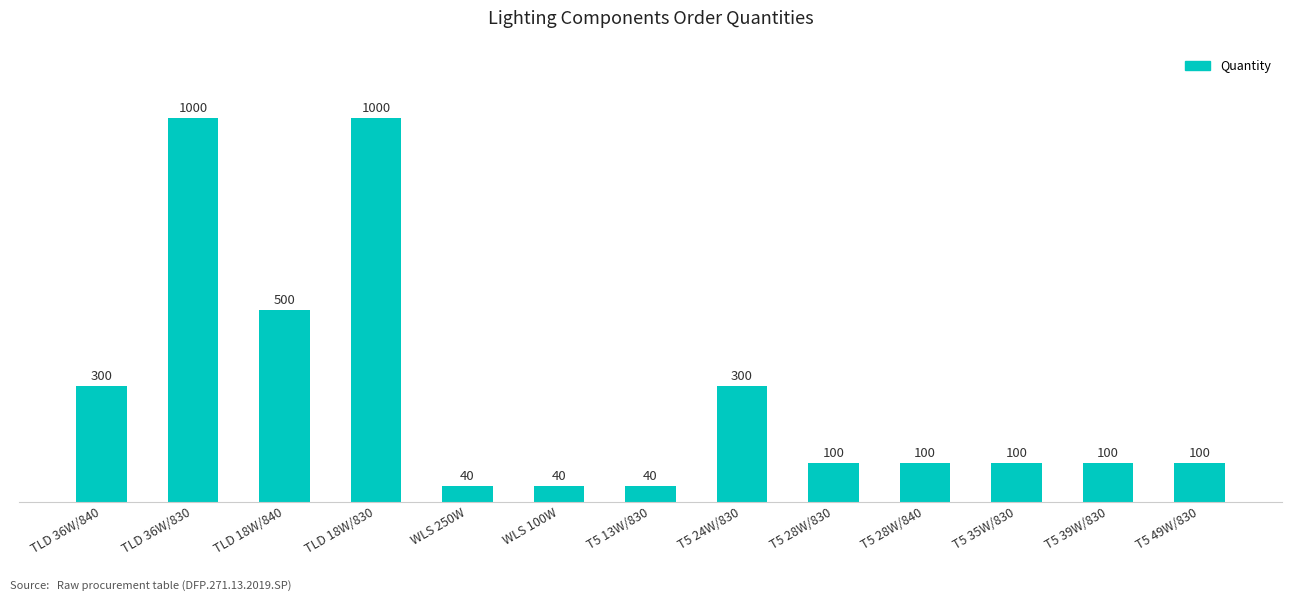

What is the label of the 8th bar from the left?

T5 24W/830